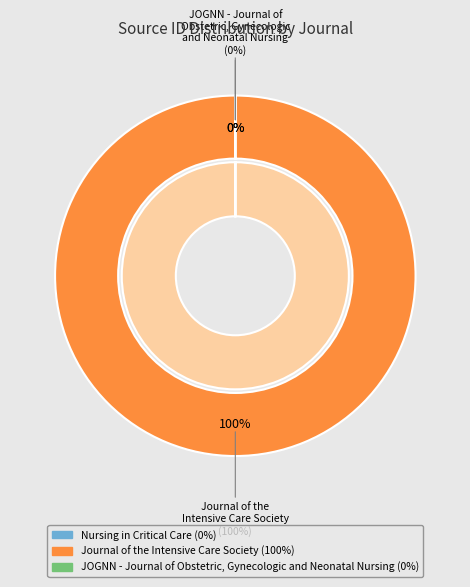

What portion of the pie excludes JOGNN - Journal of Obstetric, Gynecologic and Neonatal Nursing?

100.0%